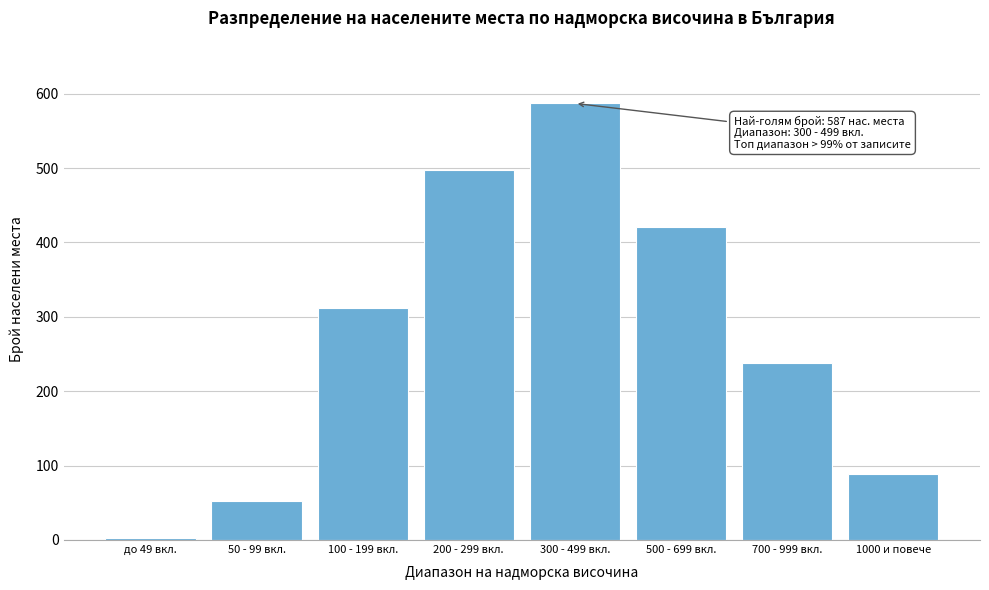

Reading left to right, what are all the values shown in this chart?

3	52	312	498	587	421	238	89